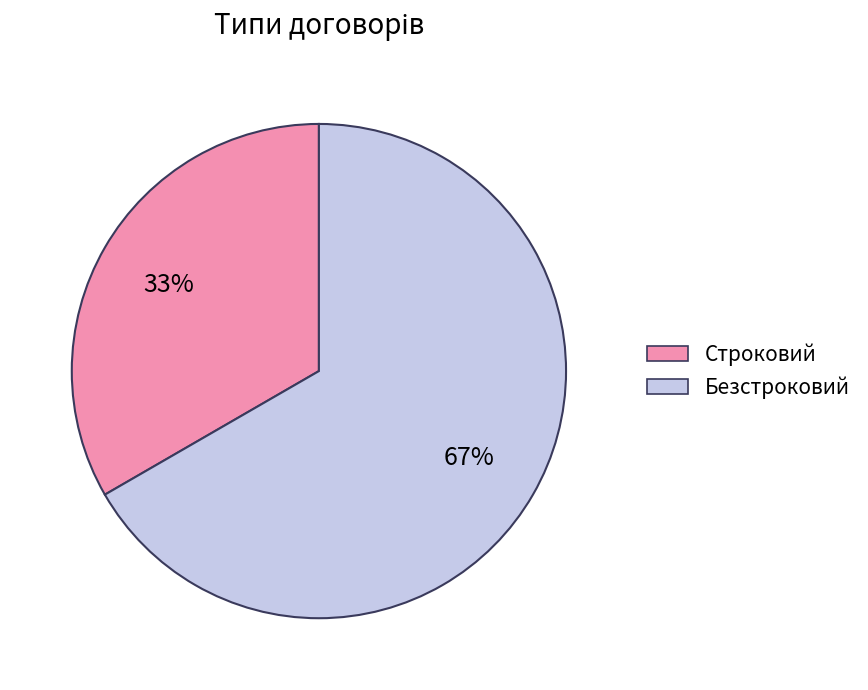

Rank the categories by value from lowest to highest.

Строковий, Безстроковий